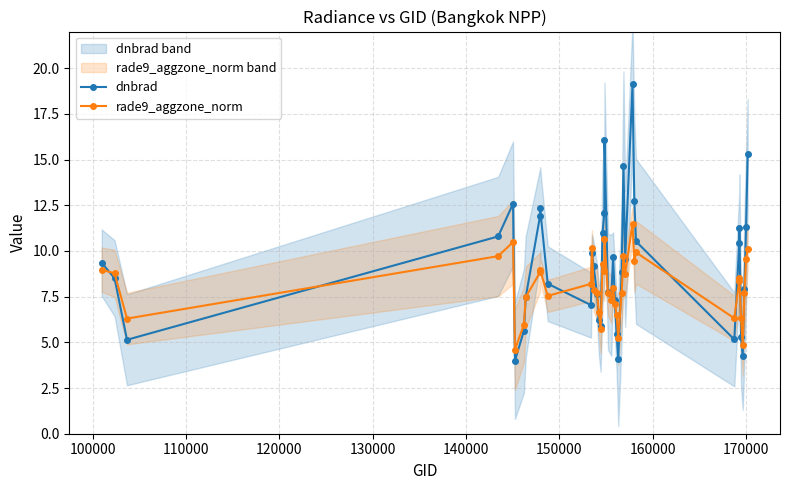

What is the maximum value for dnbrad?

19.1